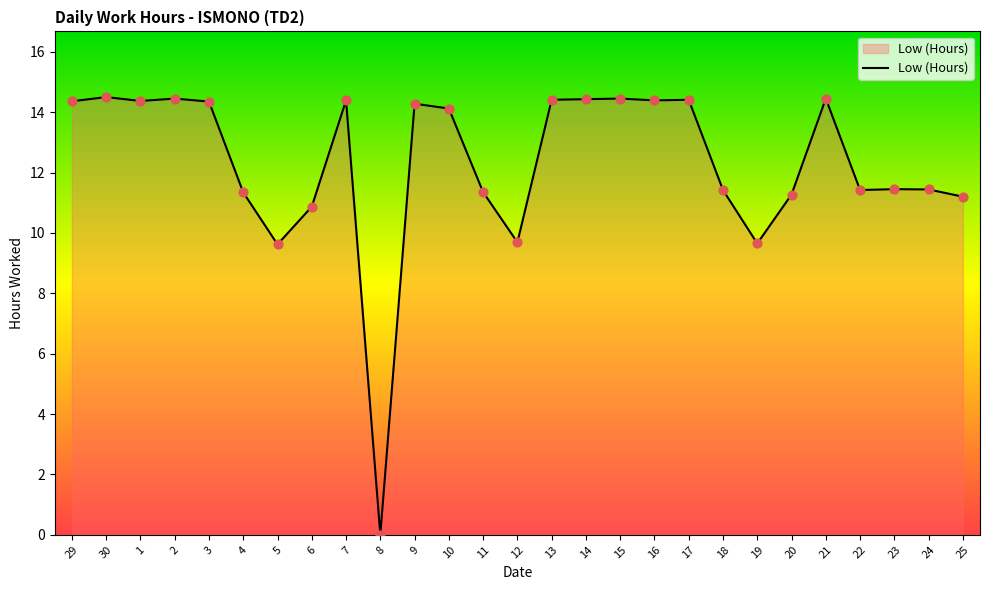

Which has a higher value, 25 or 4?

4